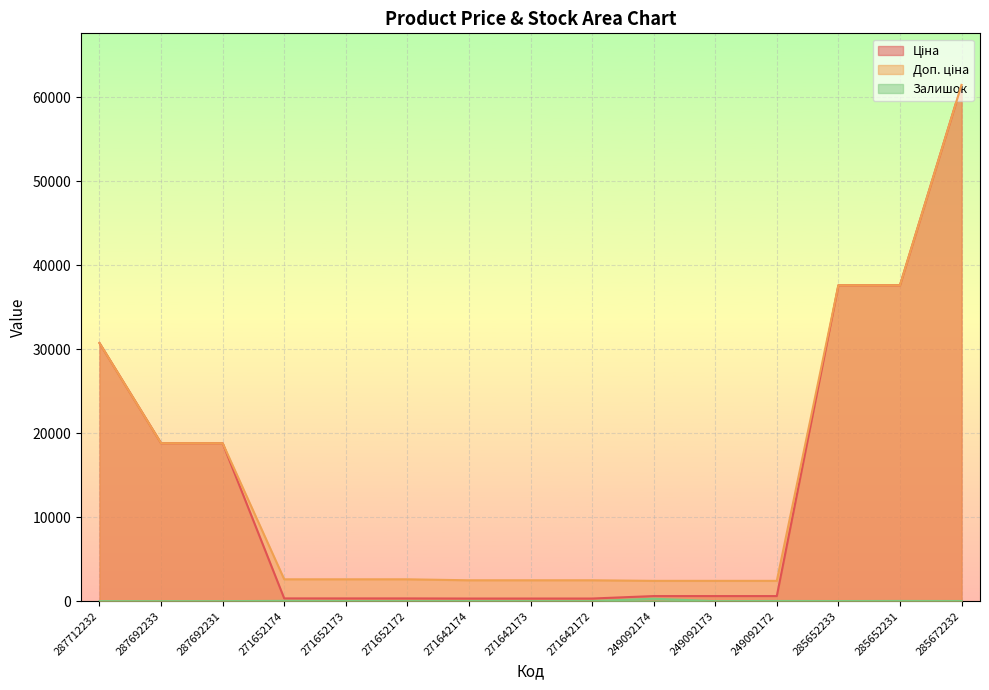

What is the sum of all Залишок values?

429.0